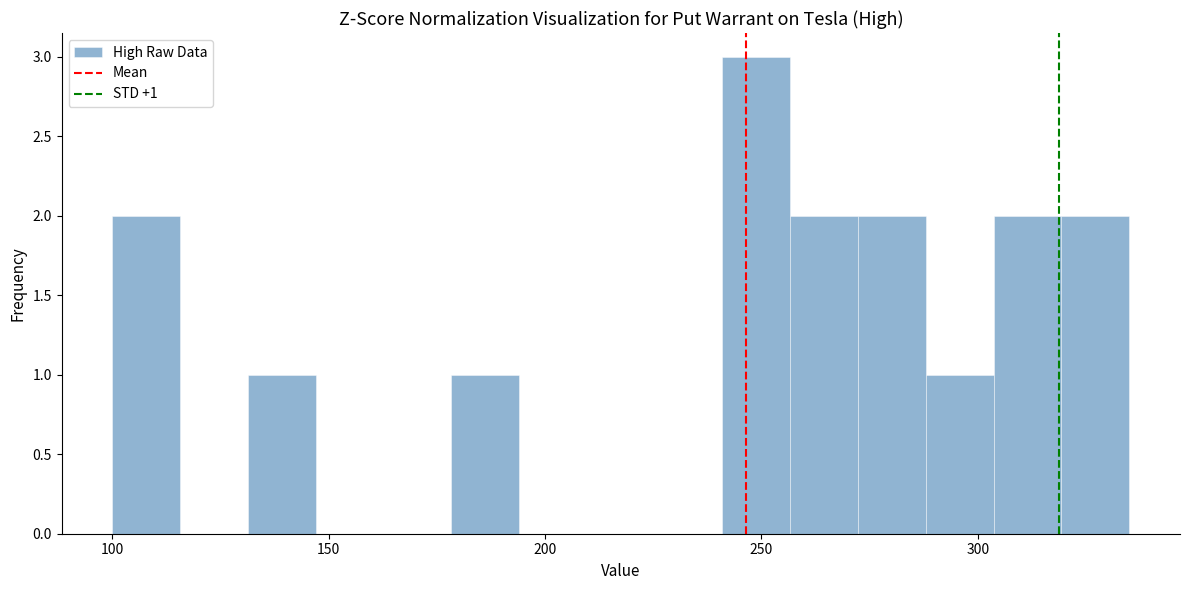

Around what value on the x-axis is the tallest bar? Give the approximate position of its centre, as read against the axis.

250